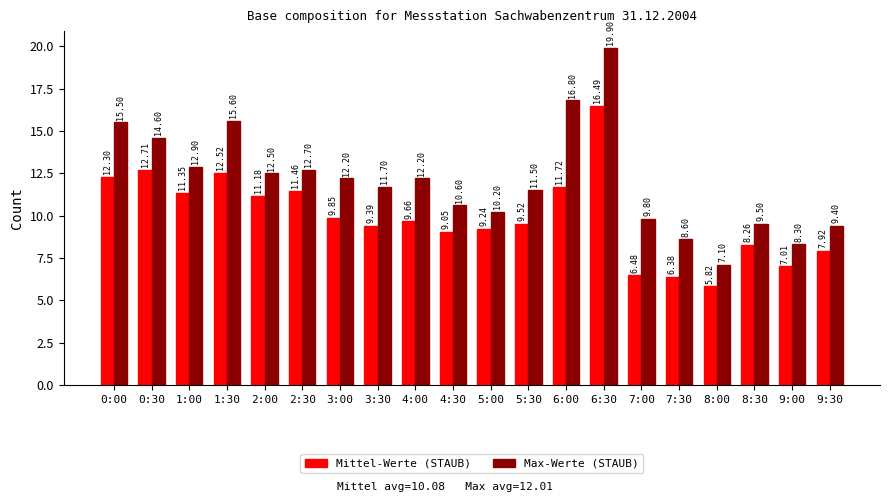

How many bars are there in total?

40